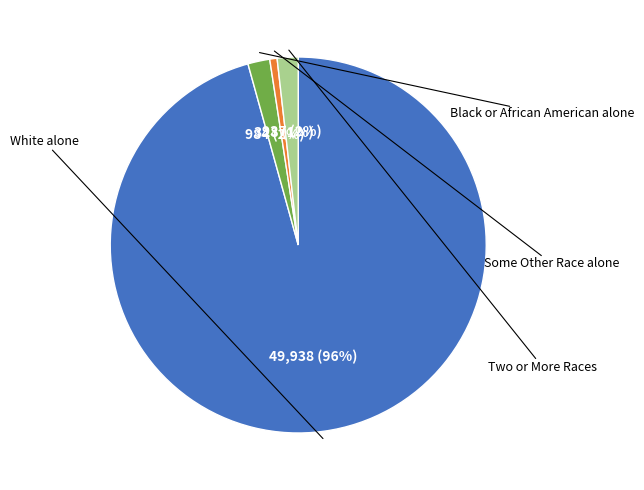

Is there any slice that represents more than half of the pie?

Yes